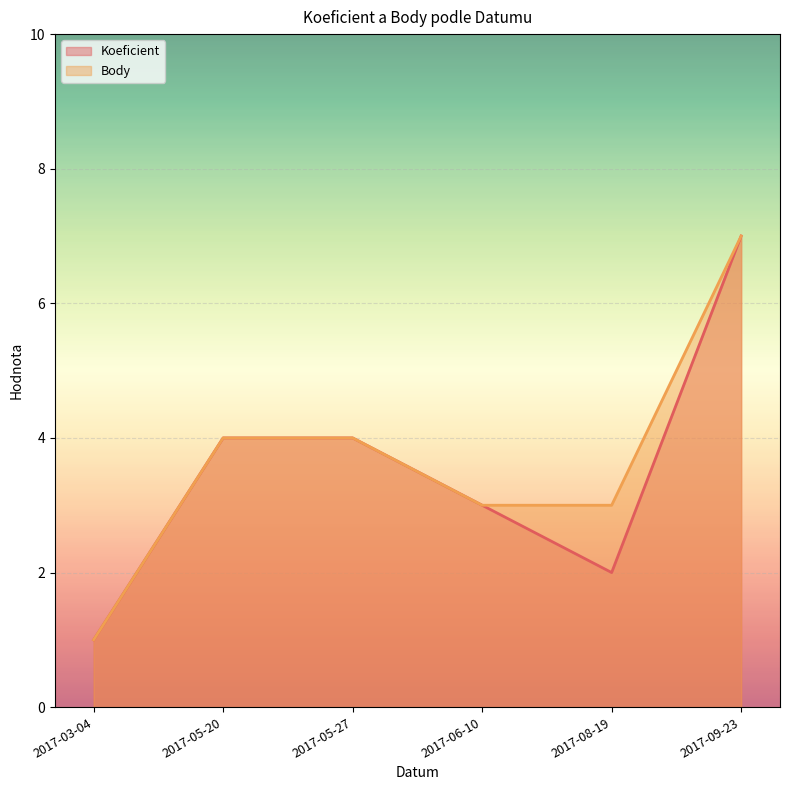

True or false: Body and Koeficient intersect in this chart.

False